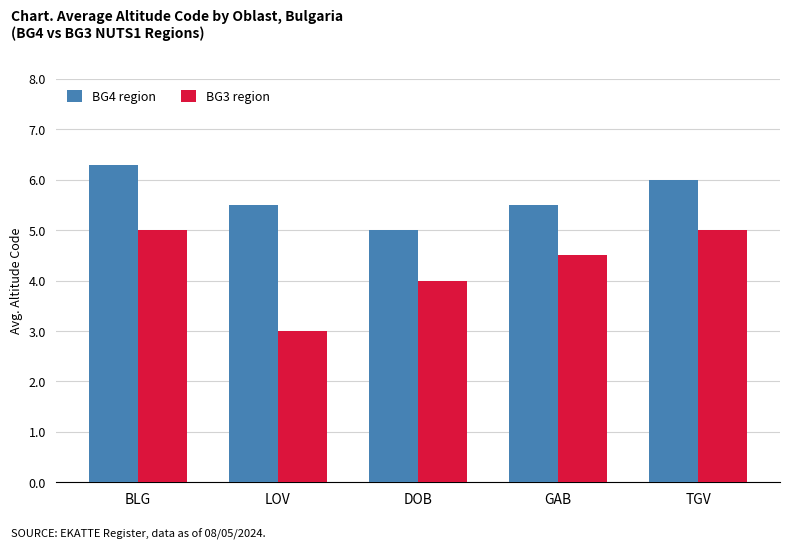

How many bars are there in each group?

2